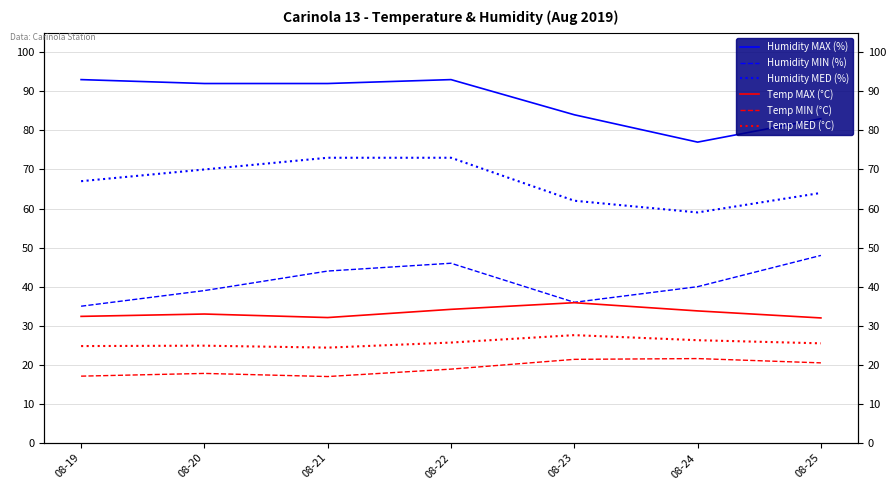

At which category is the sum across all series the highest?

08-22